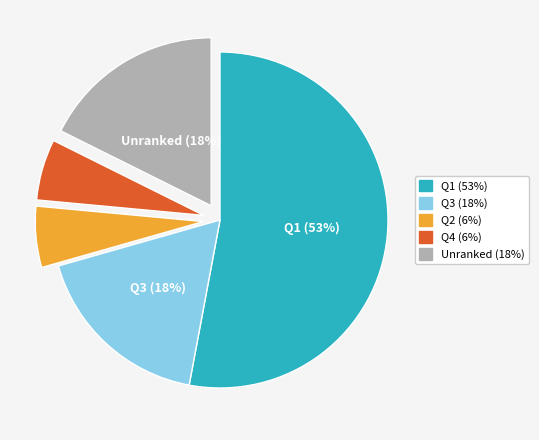

To the nearest percent, what is the average slice percentage?

20%